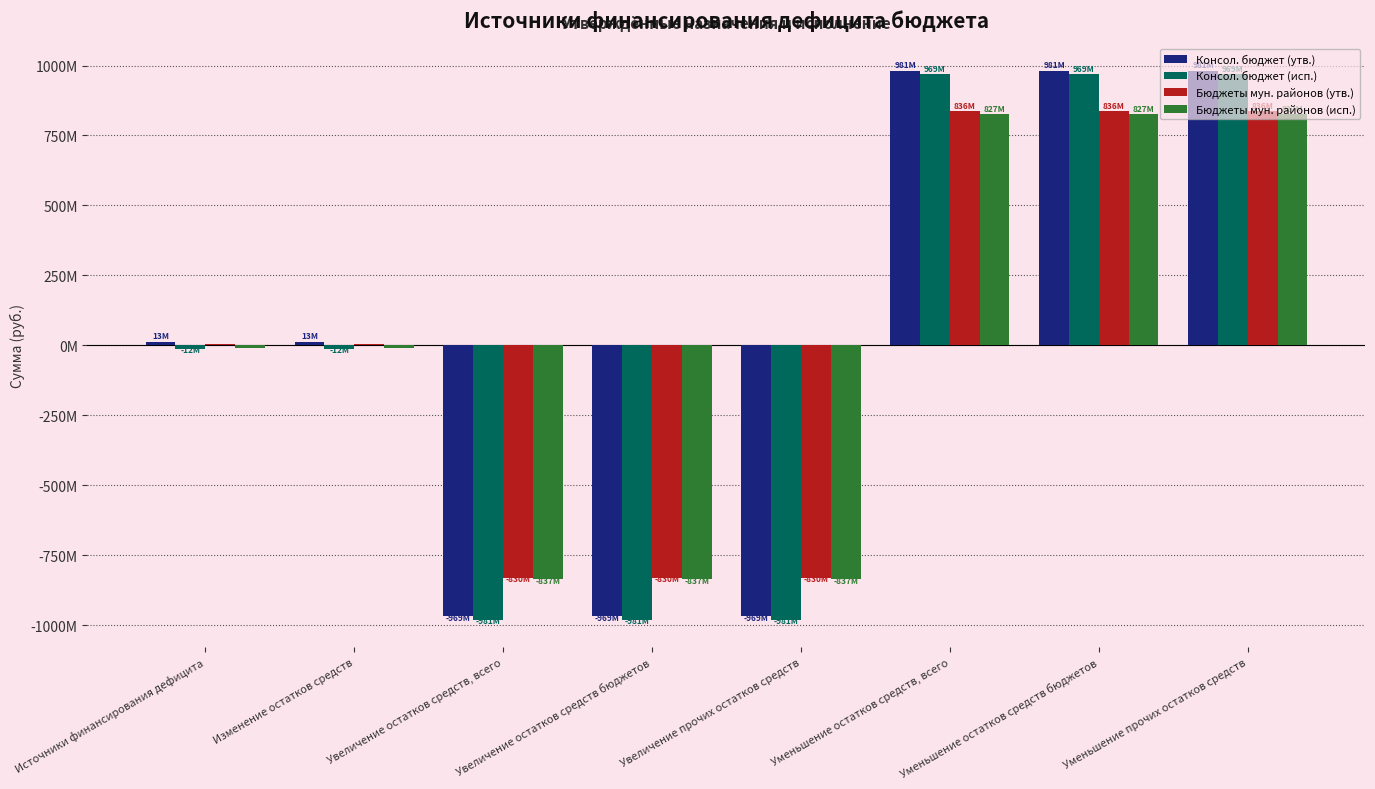

Reading left to right, extract all data points from this chart.

Консол. бюджет (утв.): Источники финансирования дефицита=12516824.3	Изменение остатков средств=12516824.3	Увеличение остатков средств, всего=-968520609.0	Увеличение остатков средств бюджетов=-968520609.0	Увеличение прочих остатков средств=-968520609.0	Уменьшение остатков средств, всего=981037433.3	Уменьшение остатков средств бюджетов=981037433.3	Уменьшение прочих остатков средств=981037433.3
Консол. бюджет (исп.): Источники финансирования дефицита=-11998668.4	Изменение остатков средств=-11998668.4	Увеличение остатков средств, всего=-980501480.3	Увеличение остатков средств бюджетов=-980501480.3	Увеличение прочих остатков средств=-980501480.3	Уменьшение остатков средств, всего=968502811.9	Уменьшение остатков средств бюджетов=968502811.9	Уменьшение прочих остатков средств=968502811.9
Бюджеты мун. районов (утв.): Источники финансирования дефицита=5961524.3	Изменение остатков средств=5961524.3	Увеличение остатков средств, всего=-830220673.0	Увеличение остатков средств бюджетов=-830220673.0	Увеличение прочих остатков средств=-830220673.0	Уменьшение остатков средств, всего=836182197.3	Уменьшение остатков средств бюджетов=836182197.3	Уменьшение прочих остатков средств=836182197.3
Бюджеты мун. районов (исп.): Источники финансирования дефицита=-9803524.3	Изменение остатков средств=-9803524.3	Увеличение остатков средств, всего=-836623732.0	Увеличение остатков средств бюджетов=-836623732.0	Увеличение прочих остатков средств=-836623732.0	Уменьшение остатков средств, всего=826820207.7	Уменьшение остатков средств бюджетов=826820207.7	Уменьшение прочих остатков средств=826820207.7